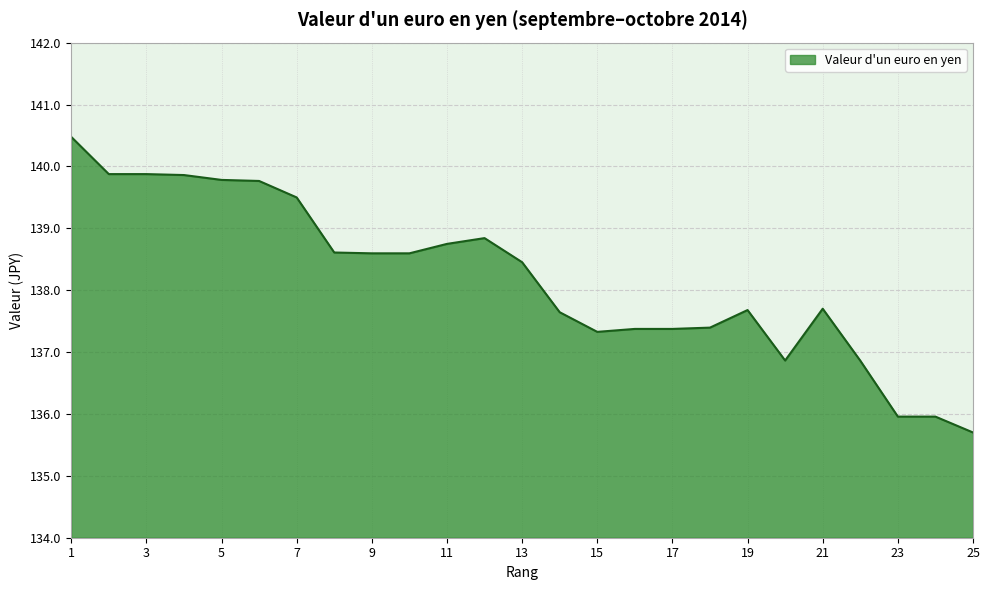

What is the smallest value displayed?

135.7